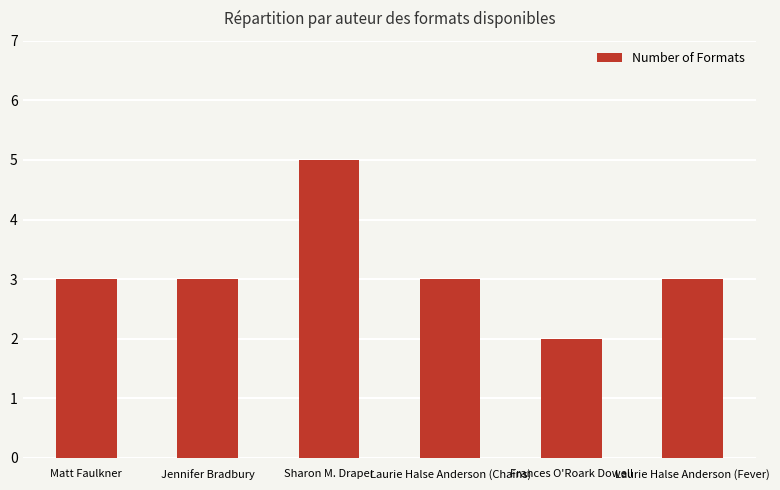

Reading left to right, extract all data points from this chart.

3	3	5	3	2	3